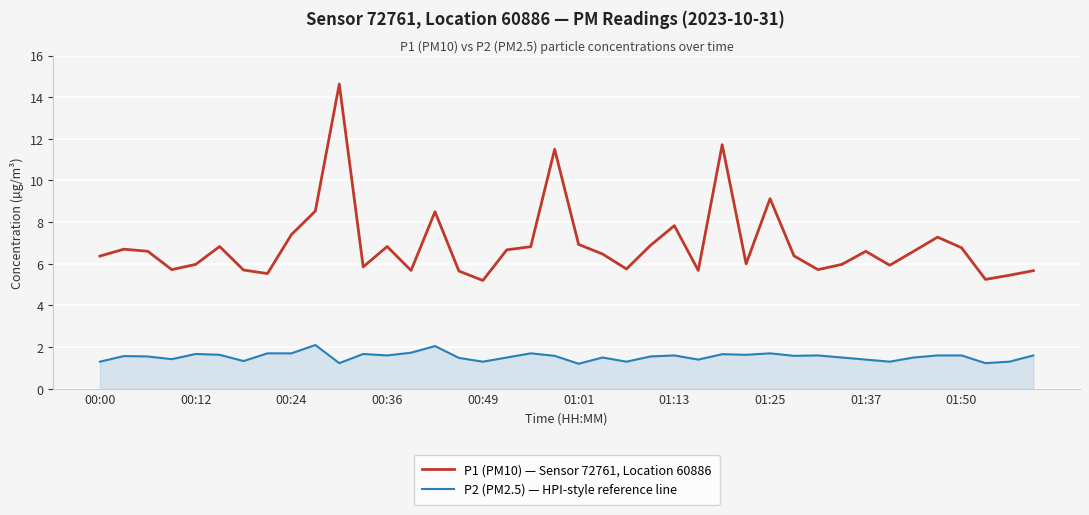

Which series has the largest range (max minus min)?

P1 (PM10) — Sensor 72761, Location 60886